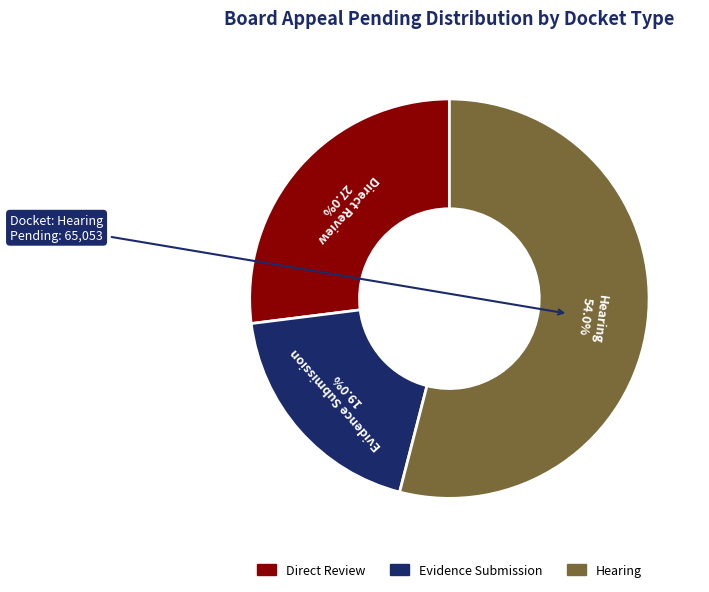

Which category accounts for the majority?

Hearing